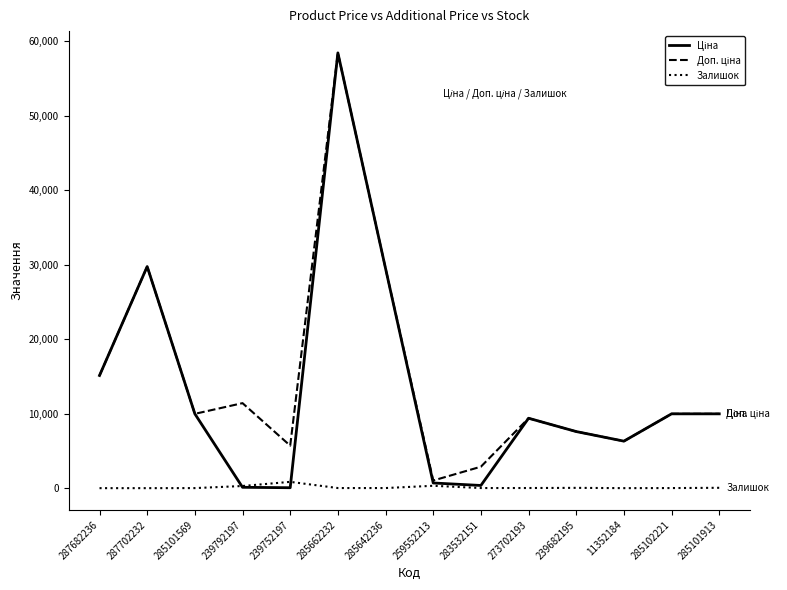

Which category has the highest value across all series?

285662232